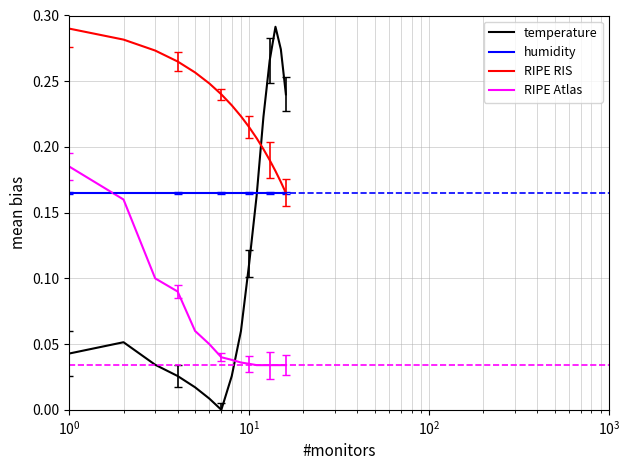

True or false: temperature and RIPE RIS cross at least once.

True